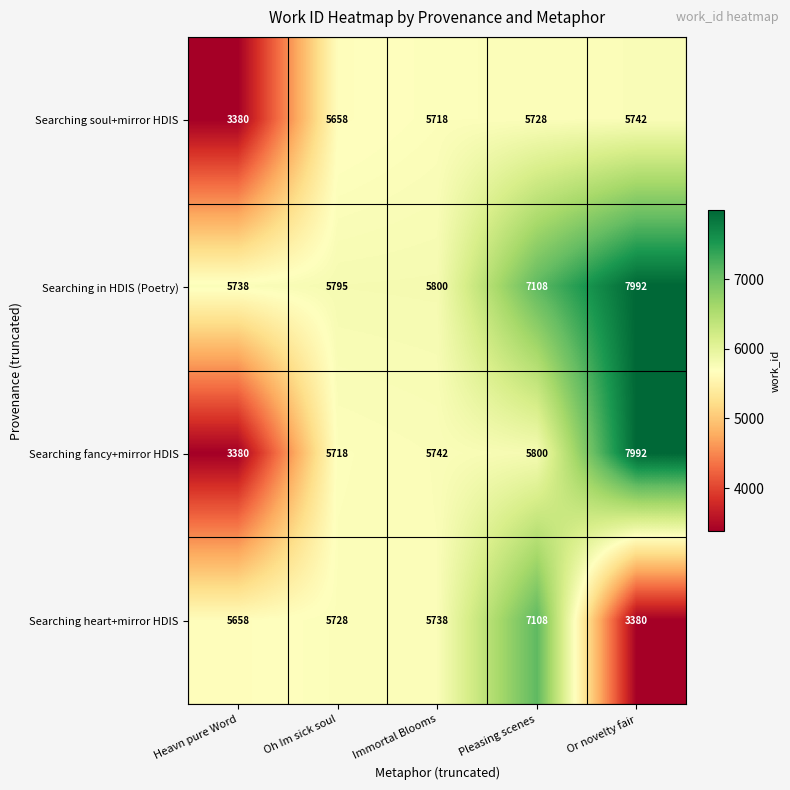

What is the minimum value shown in the chart?

3380